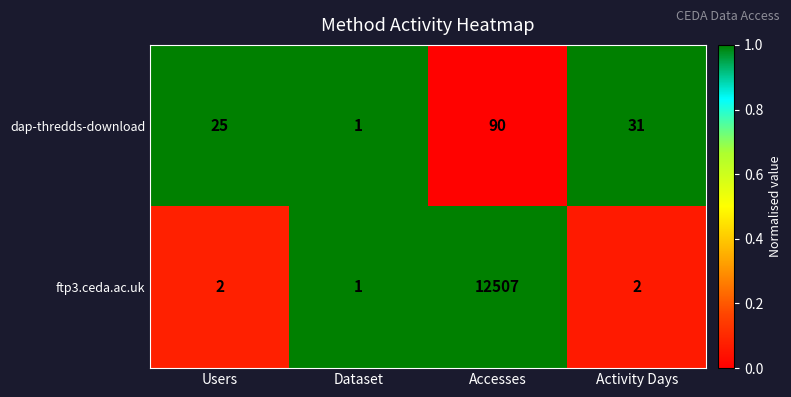

Between Users and Accesses, which series saw the biggest shift?

ftp3.ceda.ac.uk